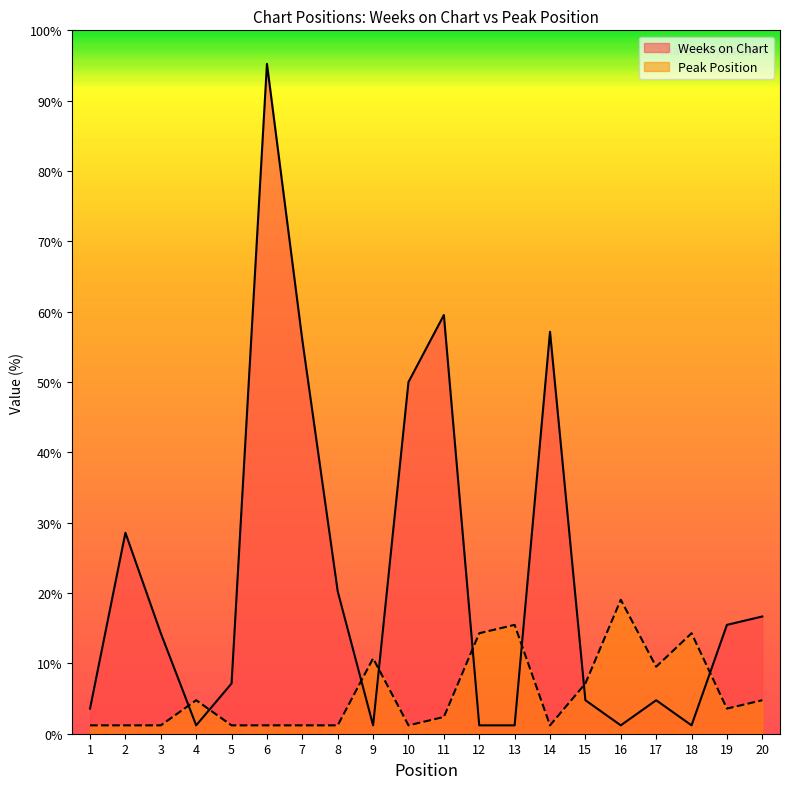

Which has a higher value, 12 or 13?

12